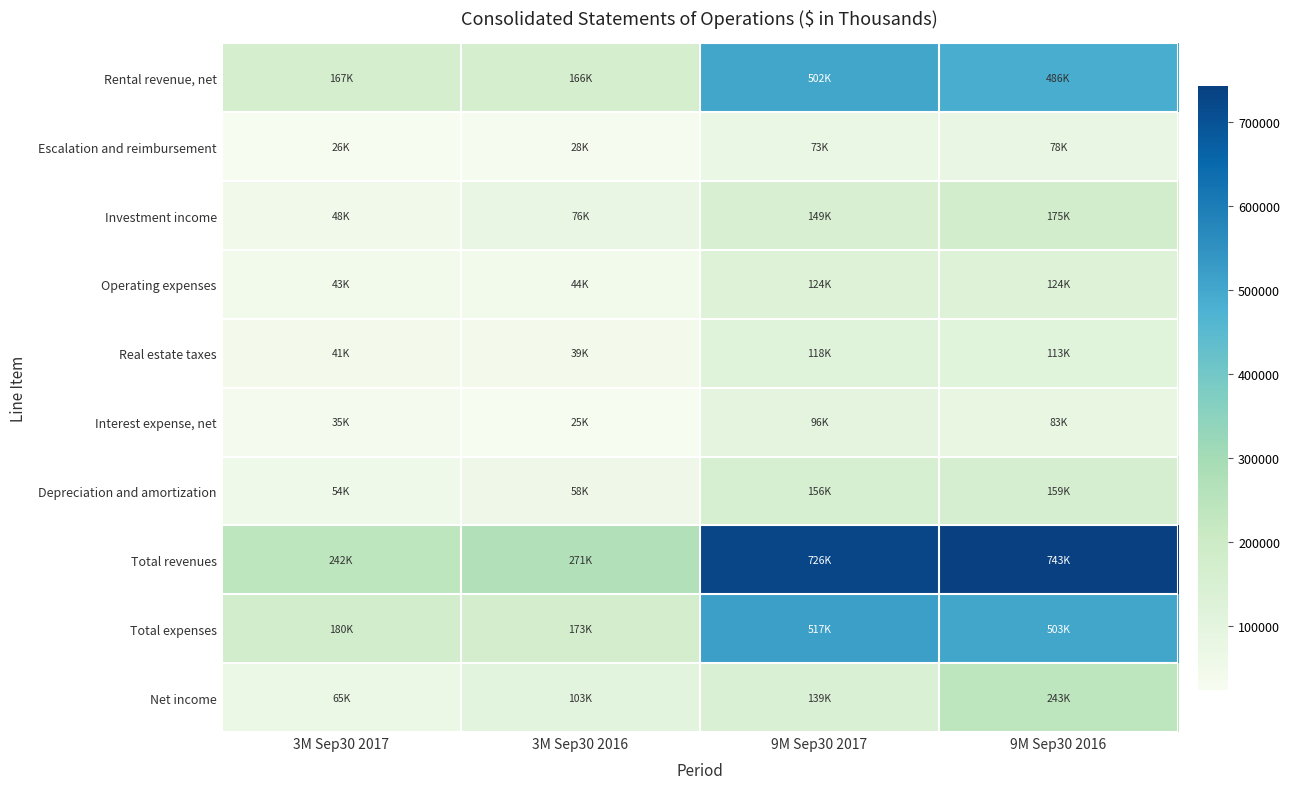

Which category has the highest value across all series?

9M Sep30 2016